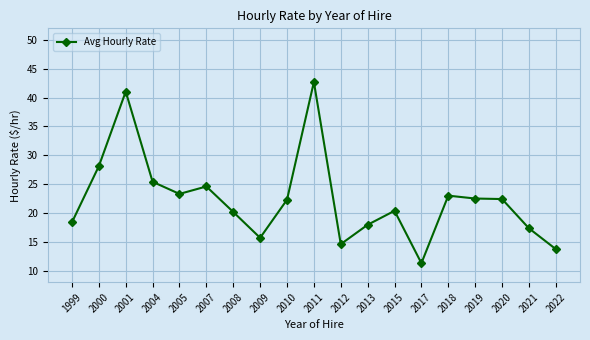

What is the difference between the values at 2019 and 2020?

0.1